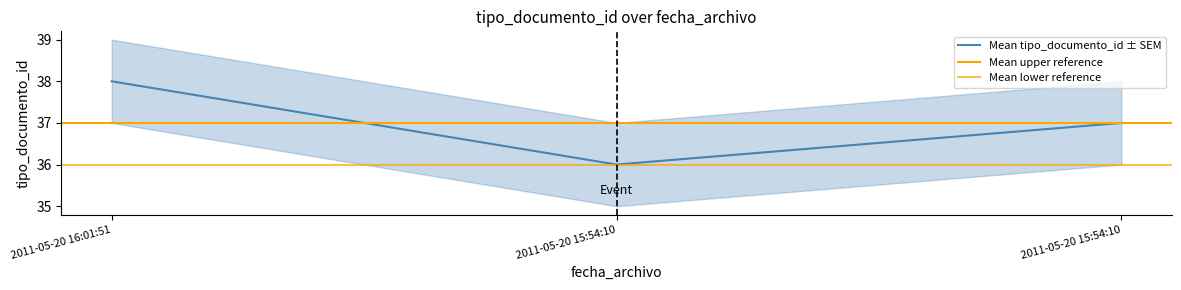

Is this an area chart (filled region under the line)?

No